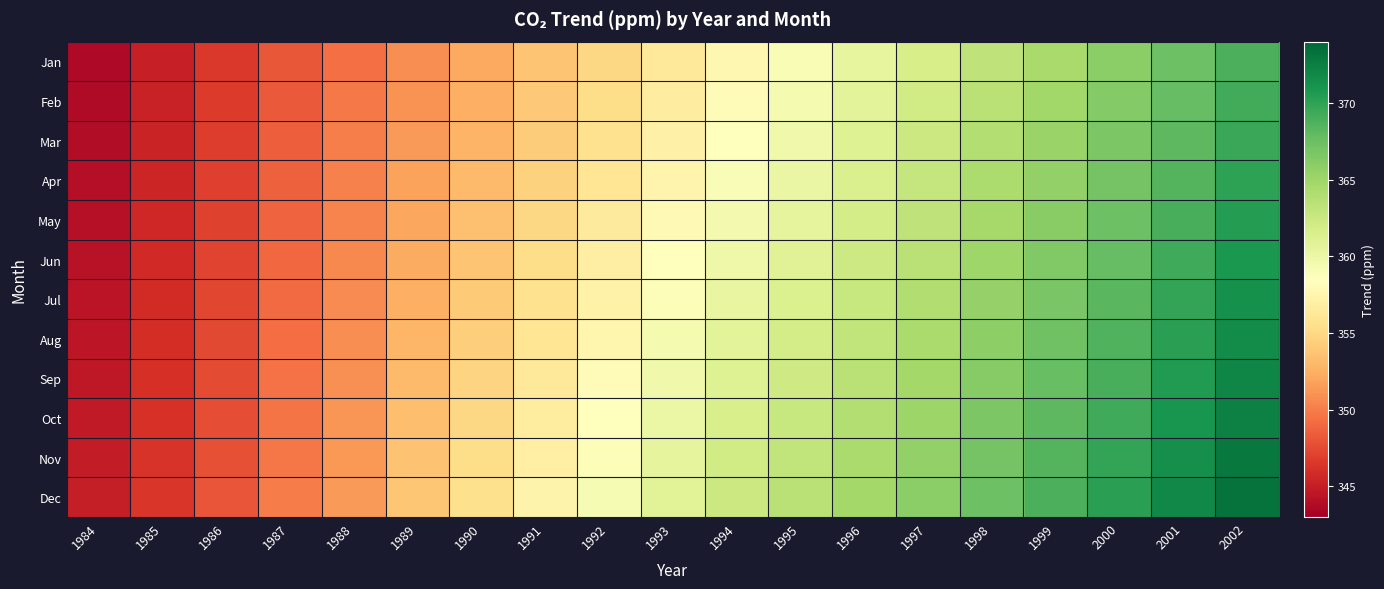

Which label corresponds to the smallest value in the chart?

1984